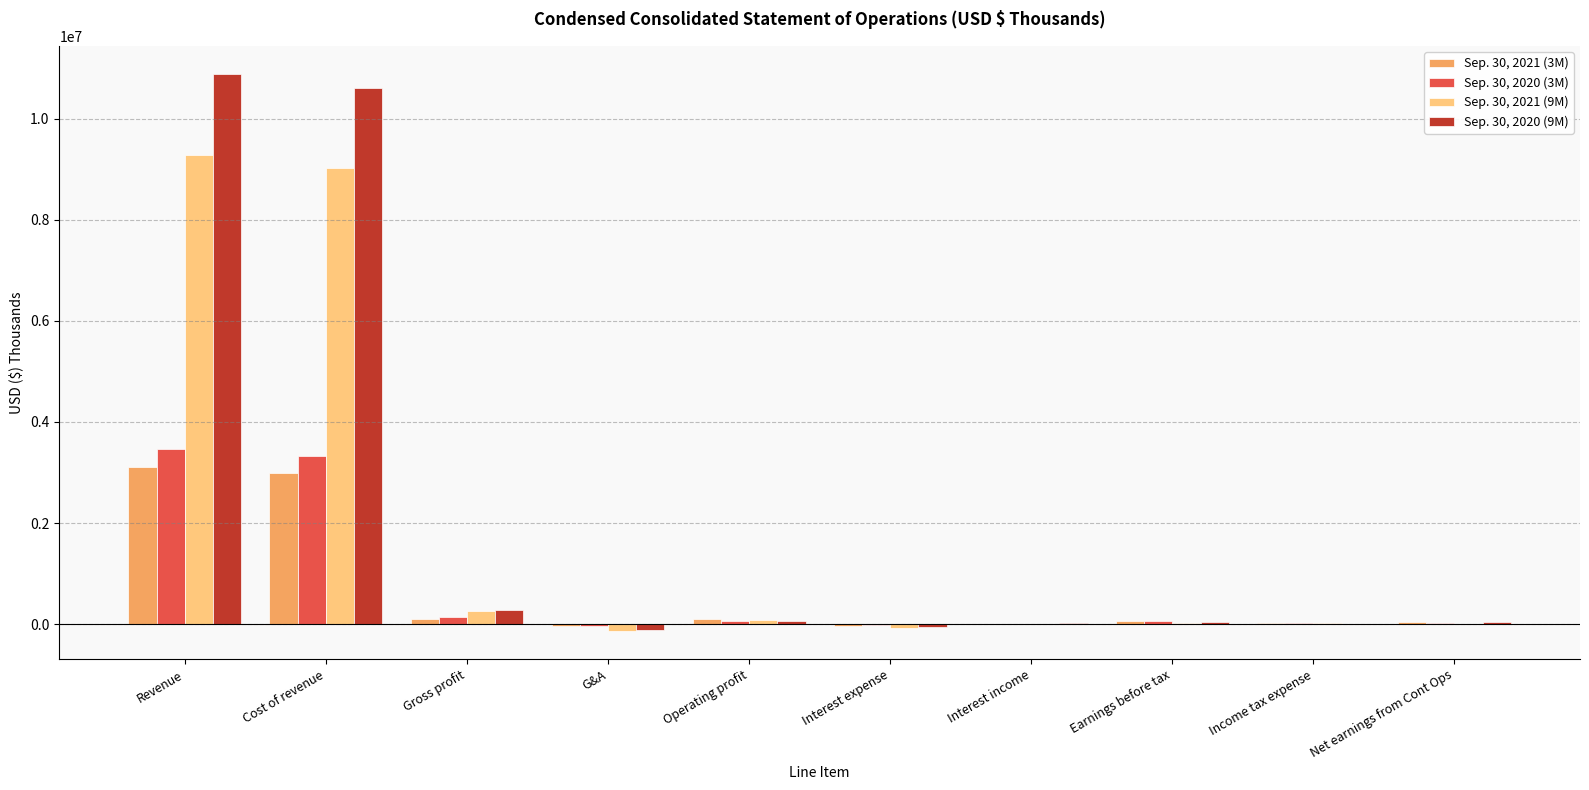

Which category has the highest value across all series?

Revenue